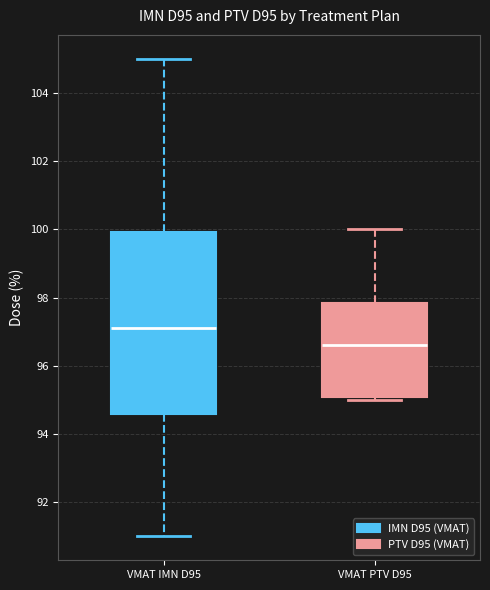

Which box is the tallest, from its lower edge to its upper edge?

VMAT IMN D95